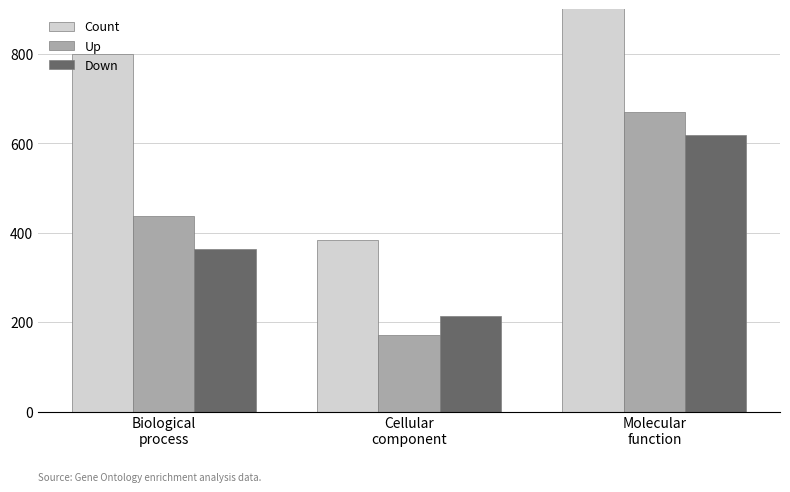

Count the Count values in the range 385 to 1290.

3